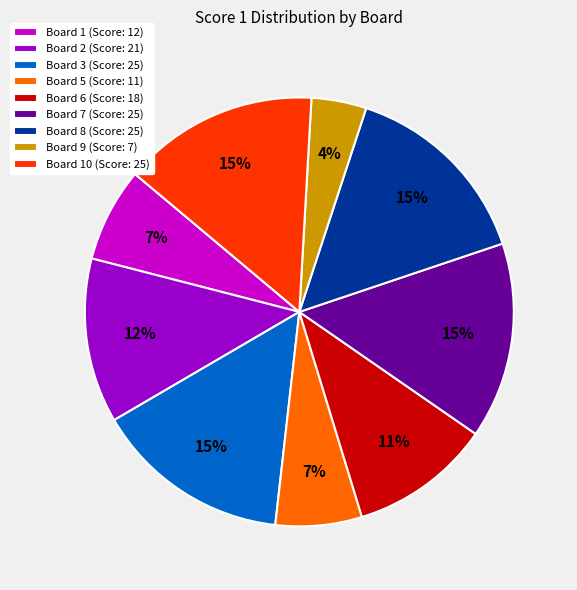

To the nearest percent, what is the difference between the largest and smallest slice percentages?

11%